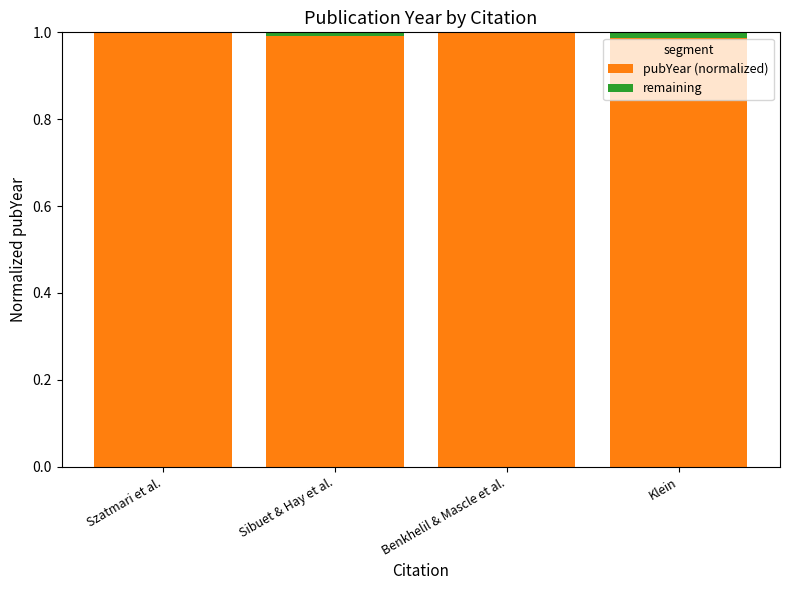

The pubYear (normalized) series shows 1.0 at Szatmari et al.. True or false?

True